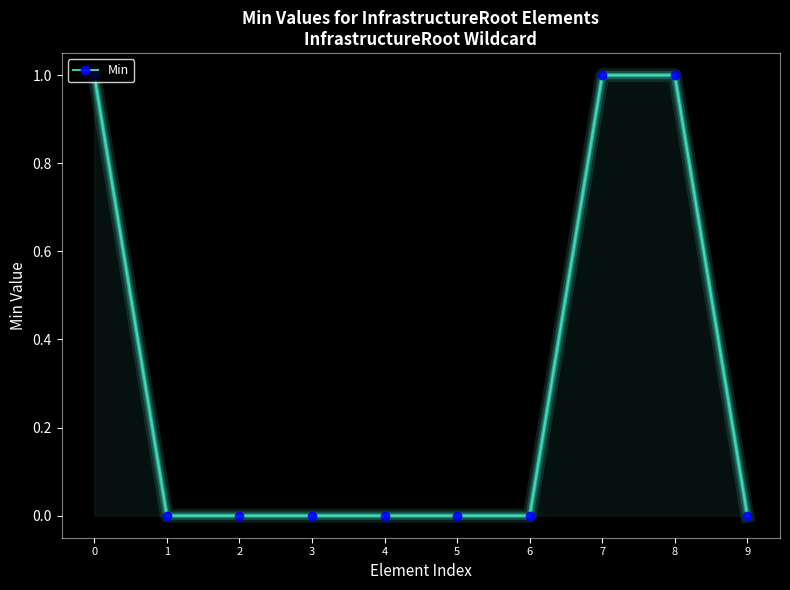

Count the values in the range 0 to 1.

10